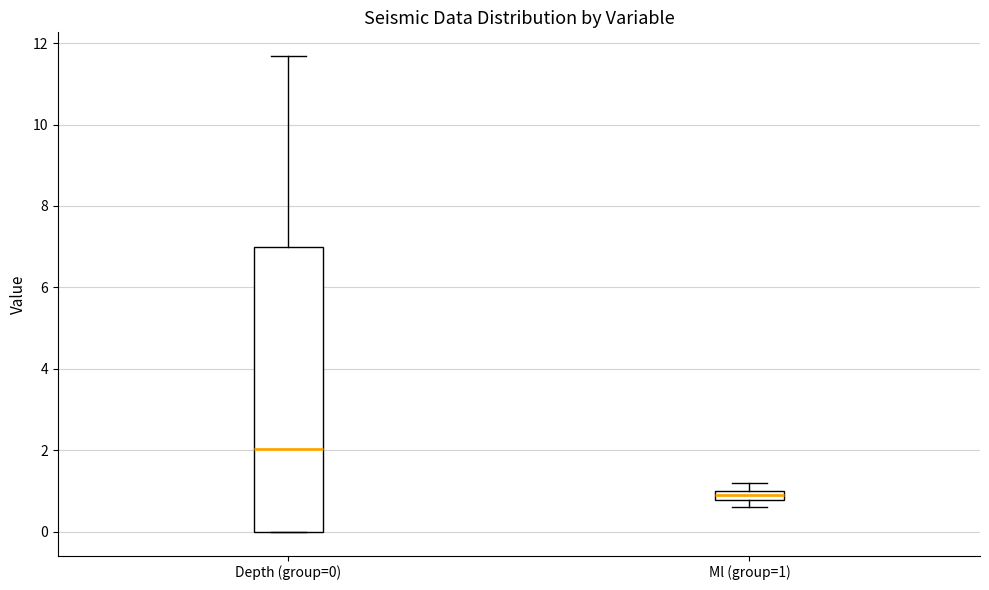

Where is the upper edge of the box for Ml (group=1) on the y-axis? The values are not printed on the chart, so give them approximately, as read against the axis.

1.0